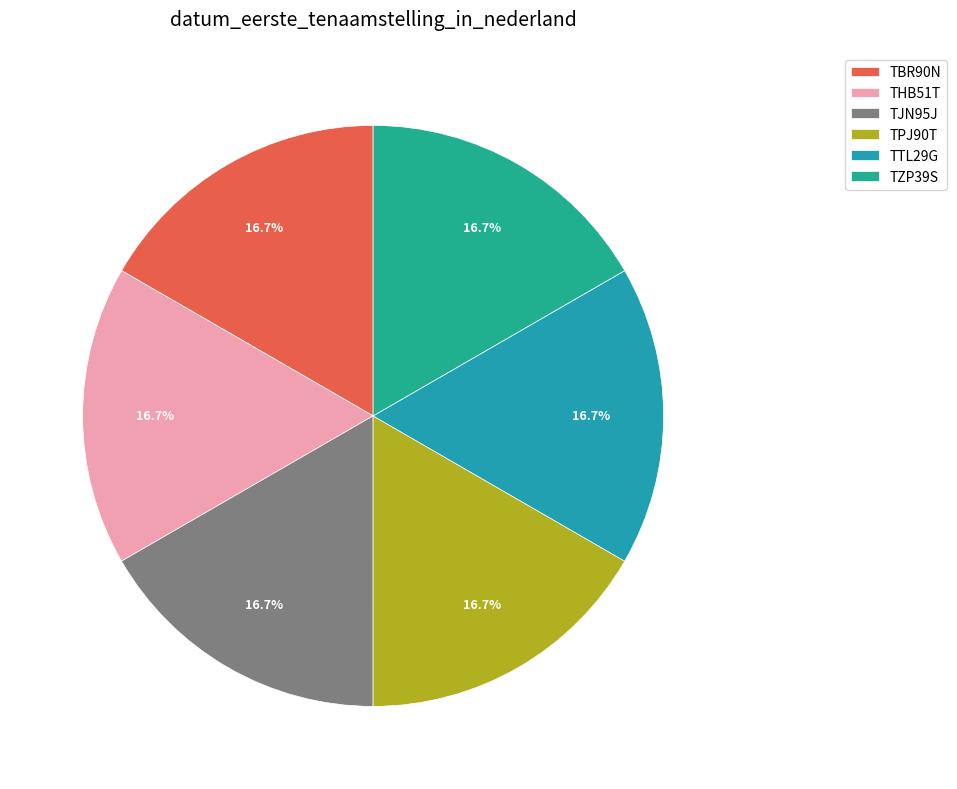

What is the largest slice in the pie chart?

TZP39S